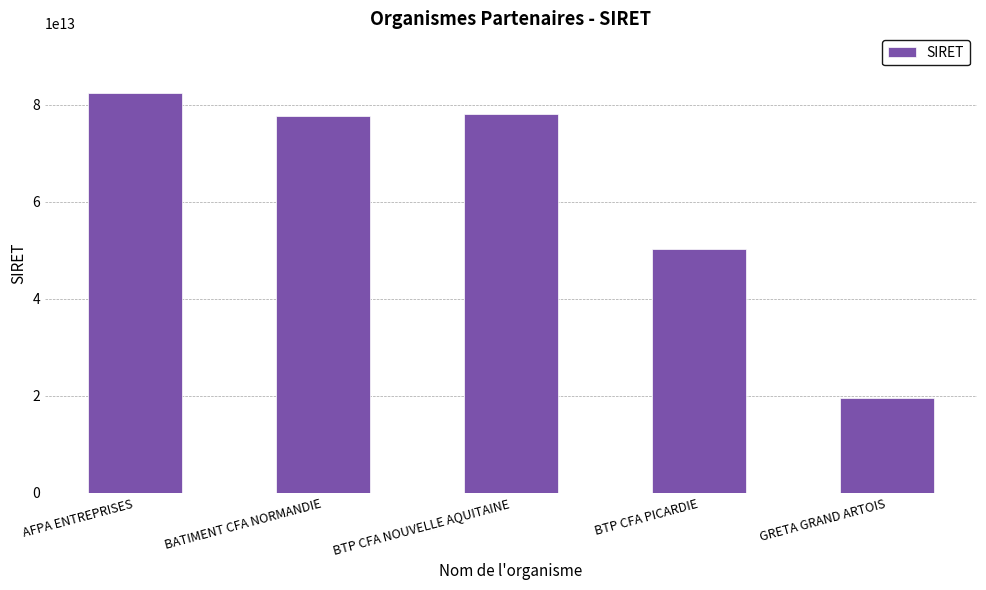

At which category does the chart reach its minimum across all series?

GRETA GRAND ARTOIS